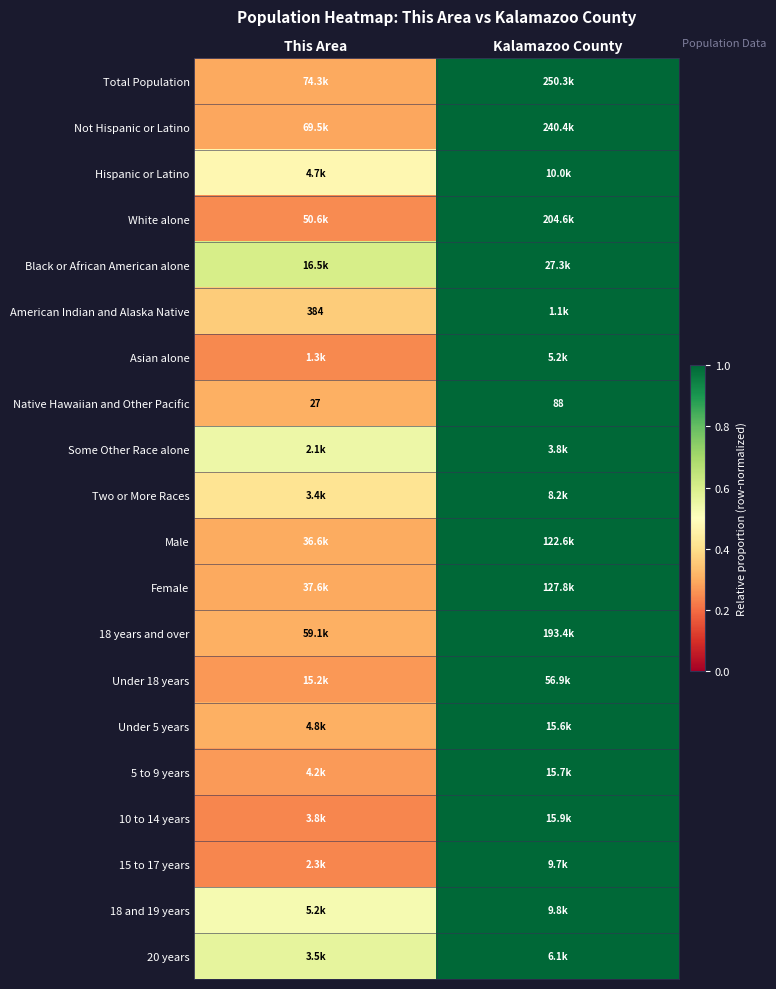

Rank the categories by Native Hawaiian and Other Pacific value from highest to lowest.

Kalamazoo County, This Area